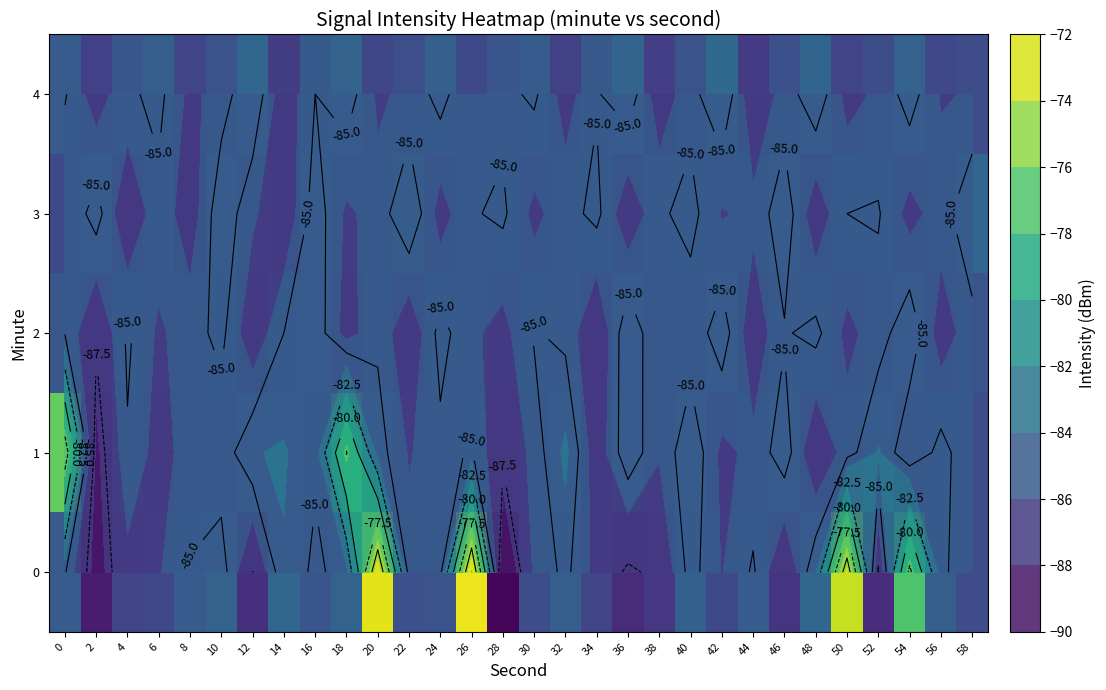

Which series changed the most between 34 and 52?

row_1